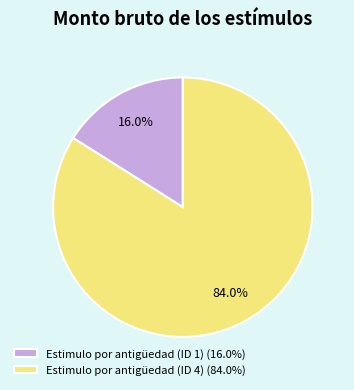

What is the majority slice?

Estimulo por antigüedad (ID 4)